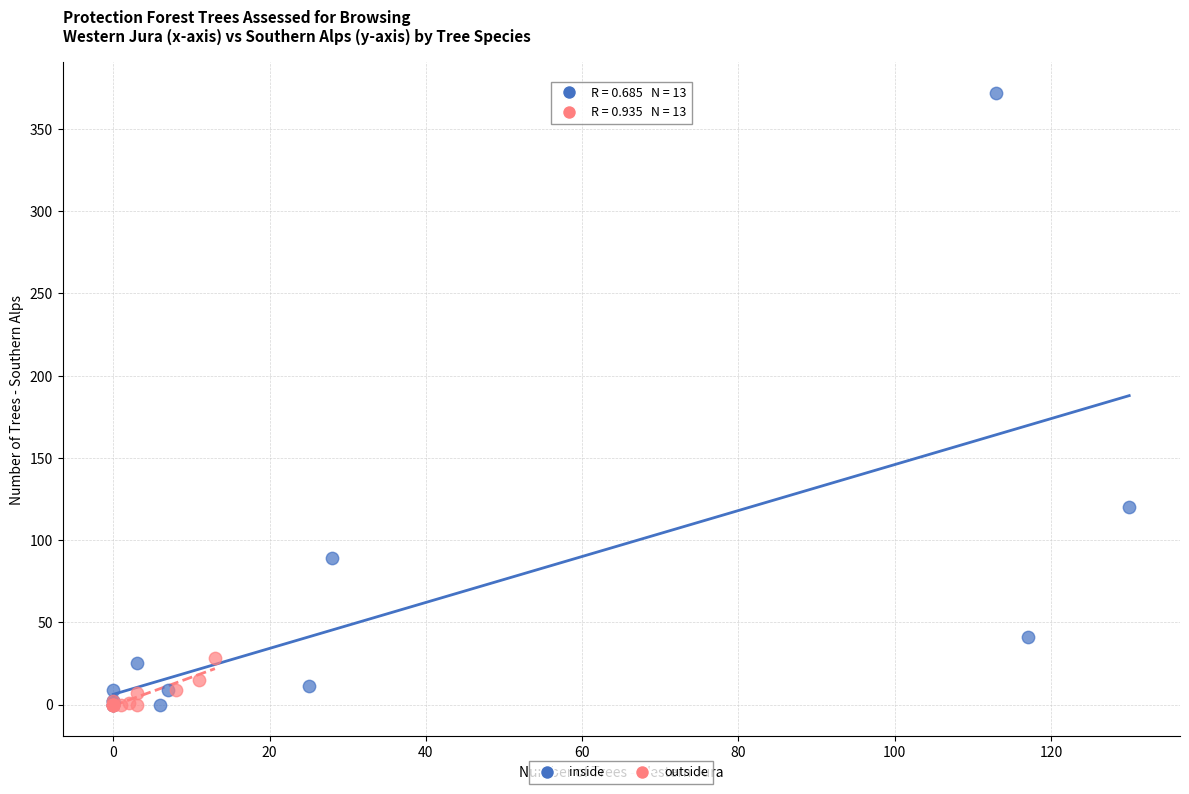

Which series has the widest spread of Y values?

inside